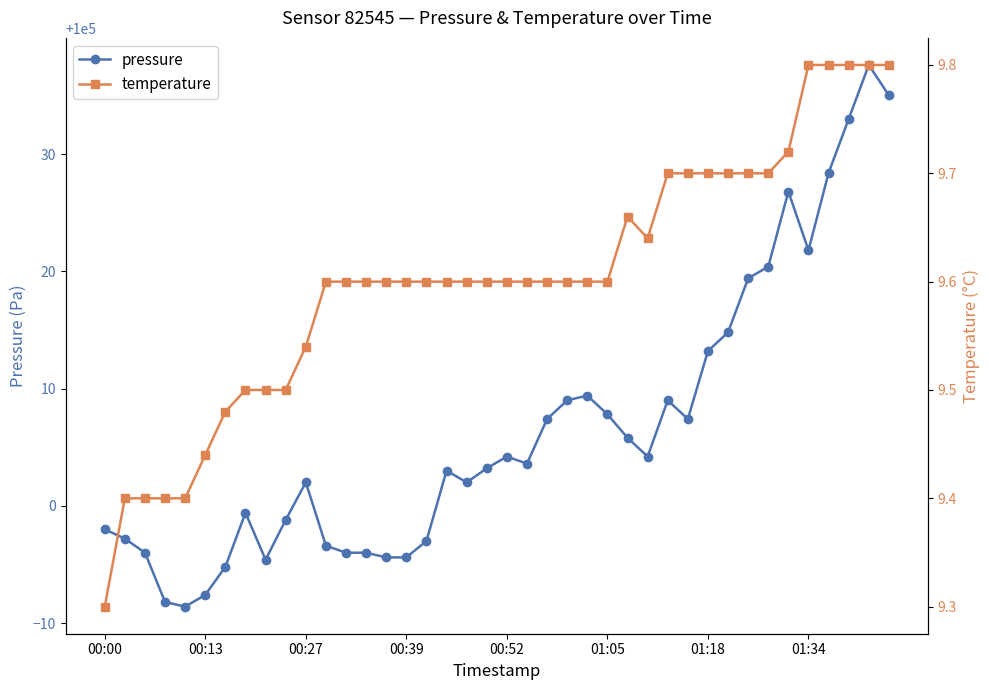

True or false: temperature and pressure intersect in this chart.

False